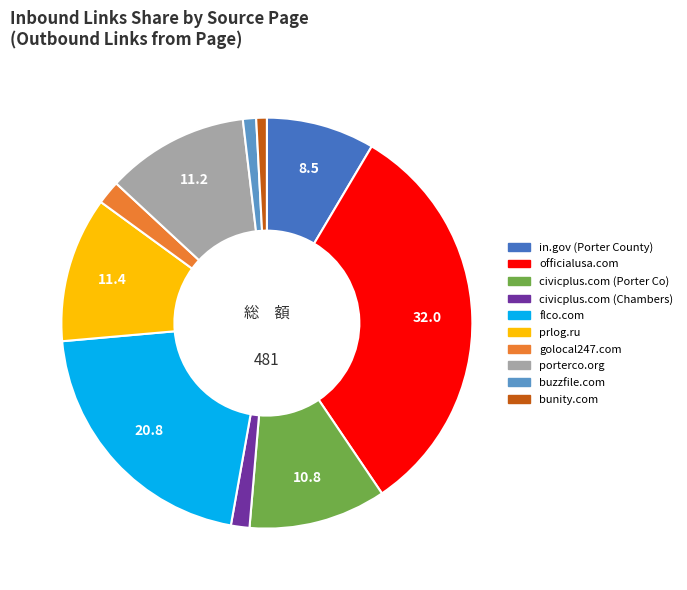

Do in.gov (Porter County) and civicplus.com (Porter Co) together represent more than half of the pie?

No